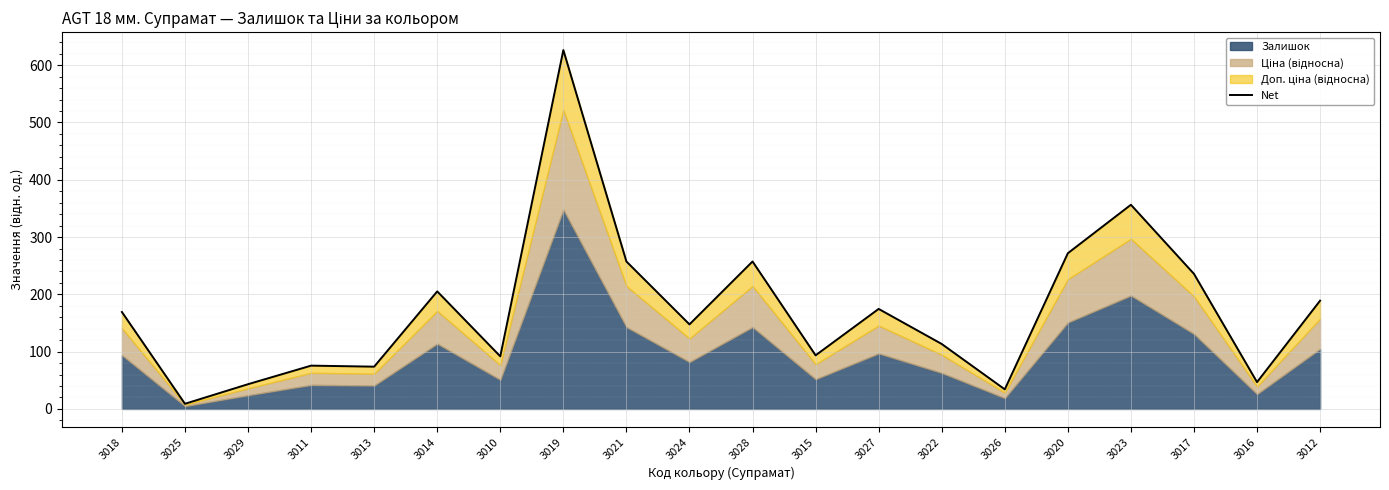

What is the label of the 7th point from the right?

3022